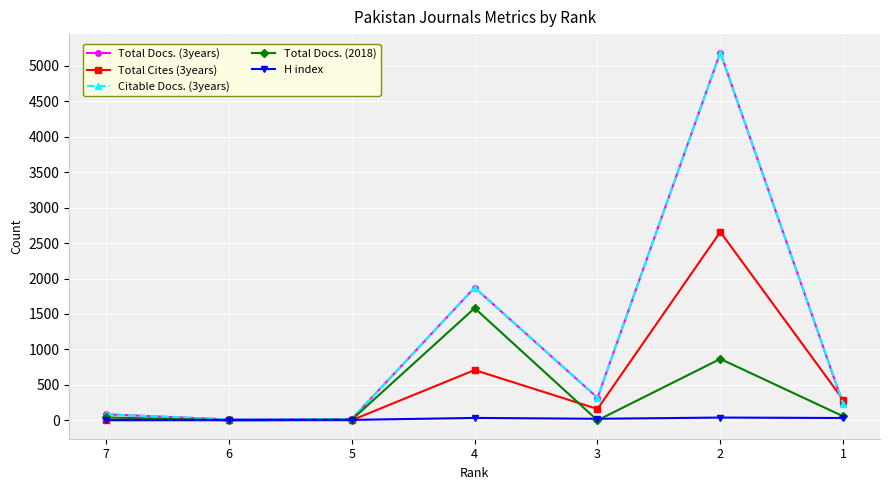

At how many categories does at least one series exceed 1905?

1